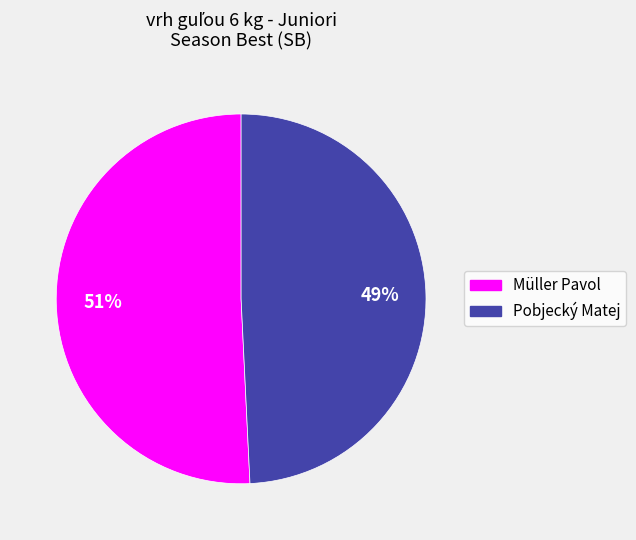

To the nearest percent, what is the combined percentage of Pobjecký Matej and Müller Pavol?

100%